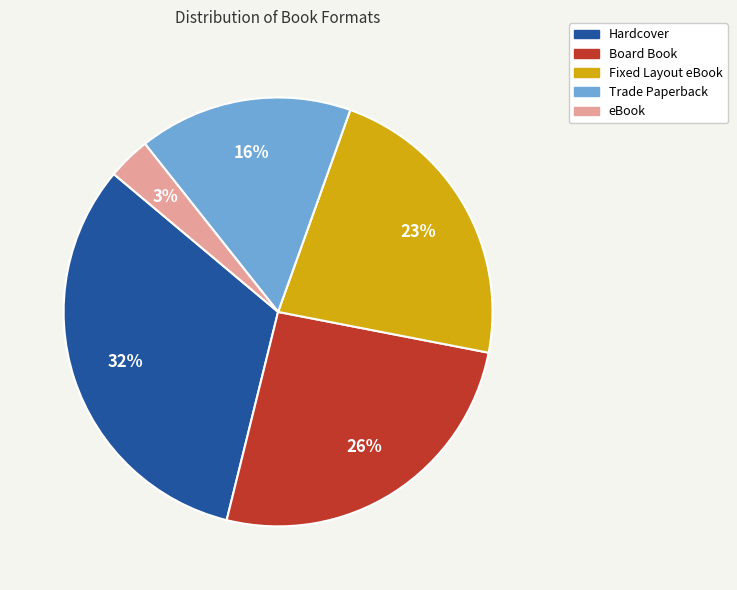

How many slices are in this pie chart?

5